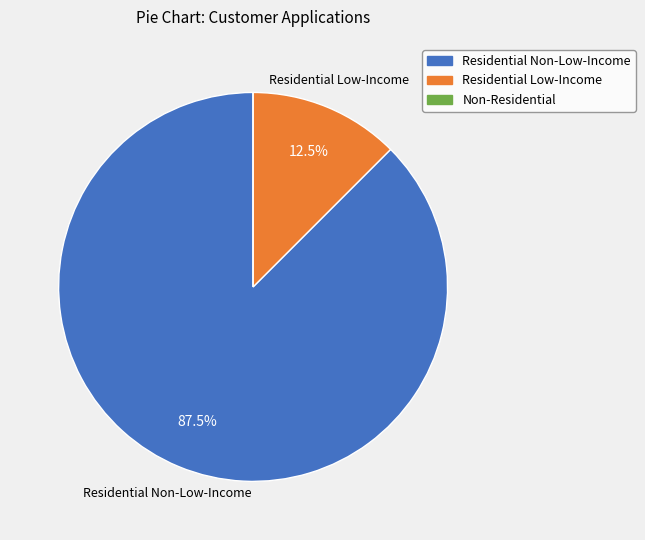

What portion of the pie excludes Residential Non-Low-Income?

12.5%